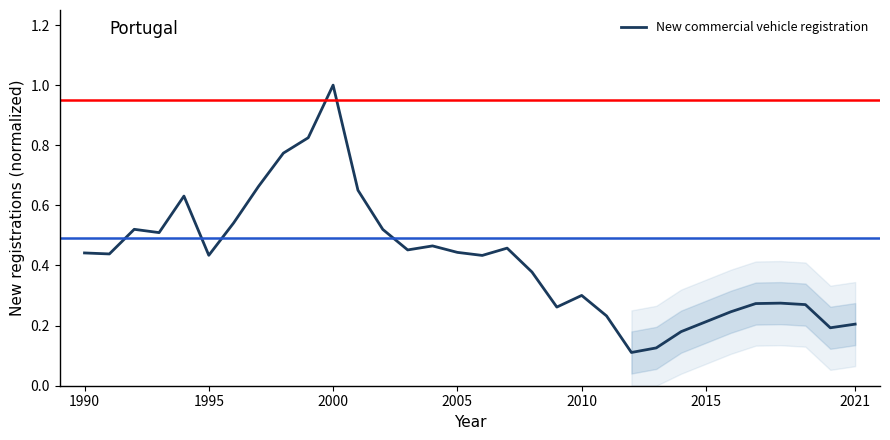

What is the difference between the maximum and minimum values?

0.9